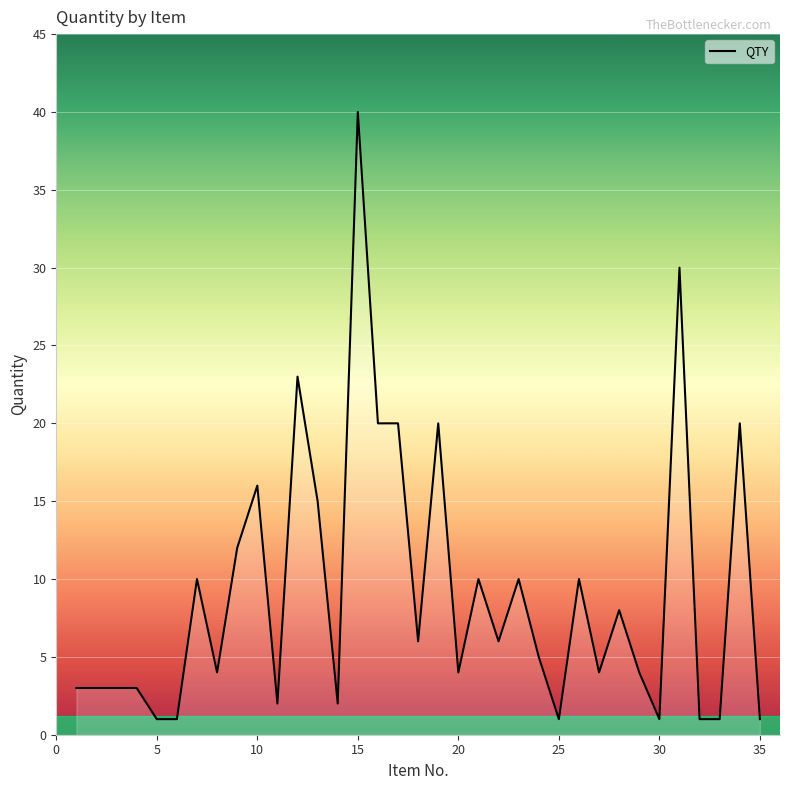

Does the chart display data point markers on the line(s)?

No